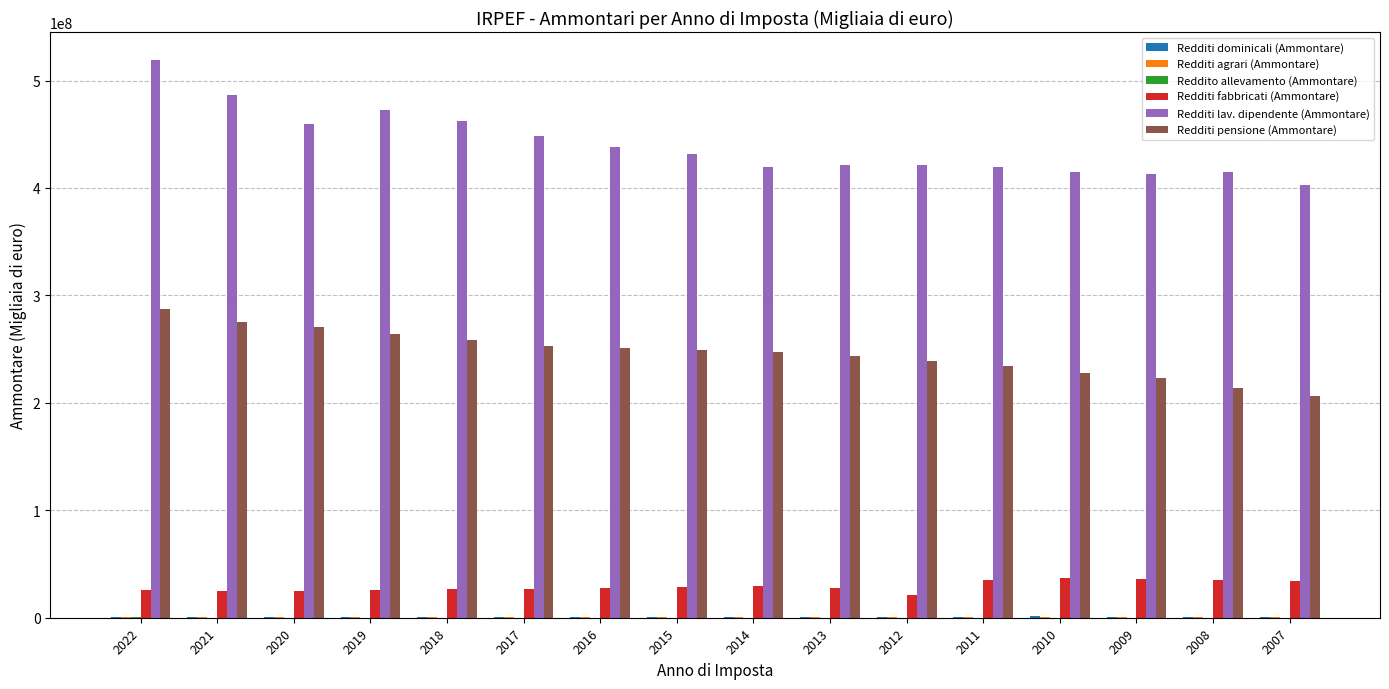

What is the sum of all Redditi pensione (Ammontare) values?

3944181533.7